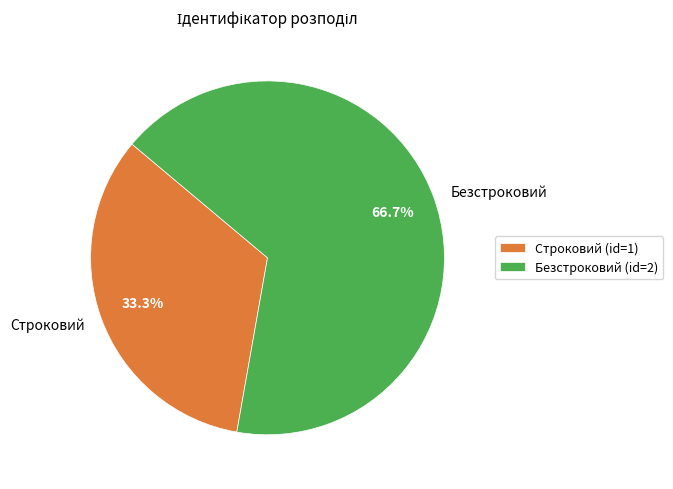

Approximately how many times larger is the value at Безстроковий compared to Строковий?

2.0